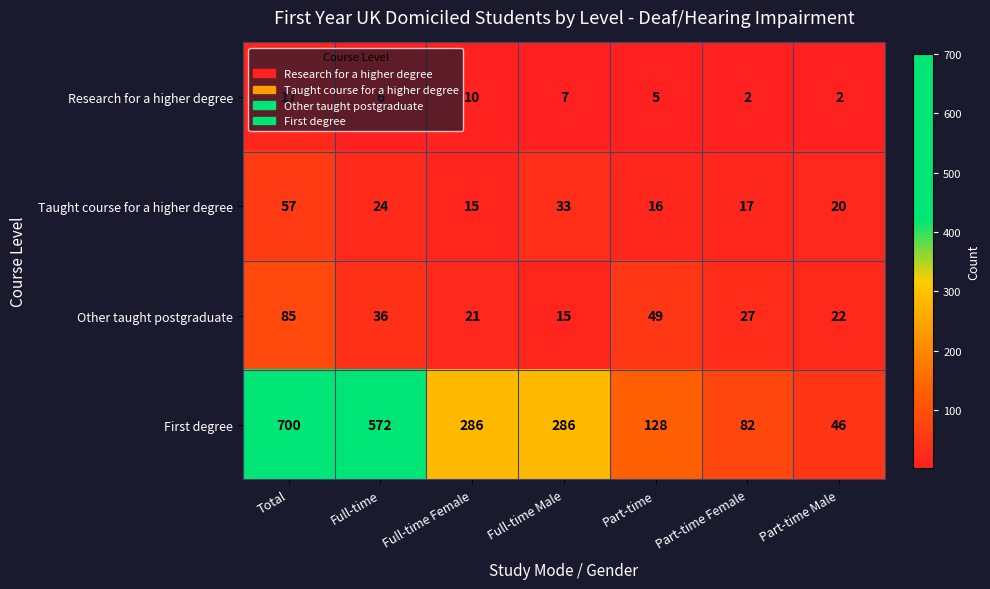

Count the number of categories in the chart.

7